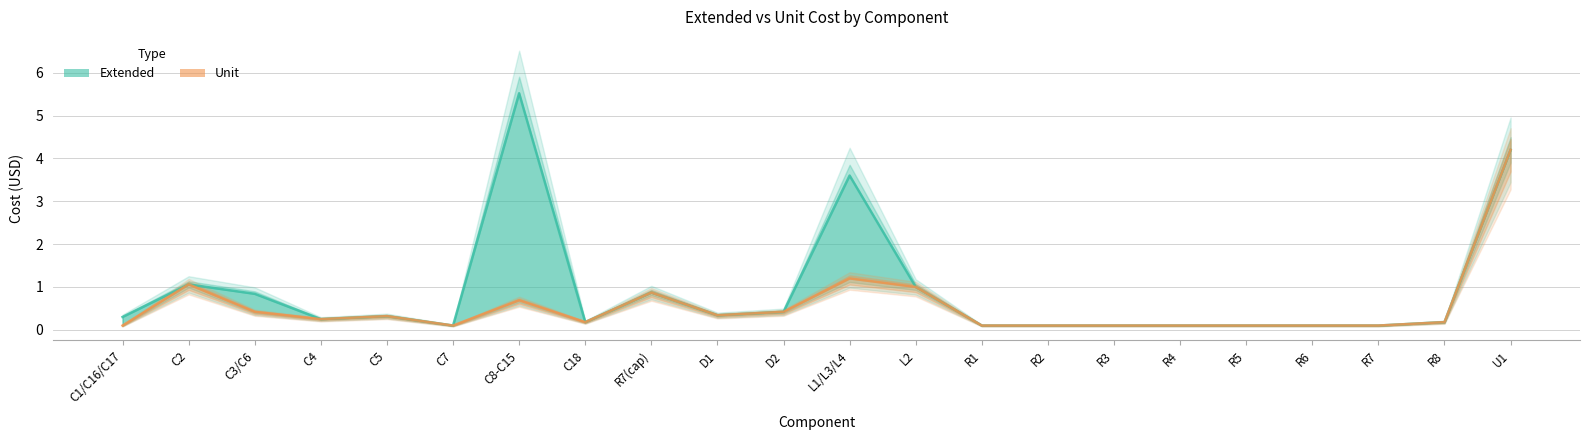

True or false: Extended and Unit cross at least once.

False